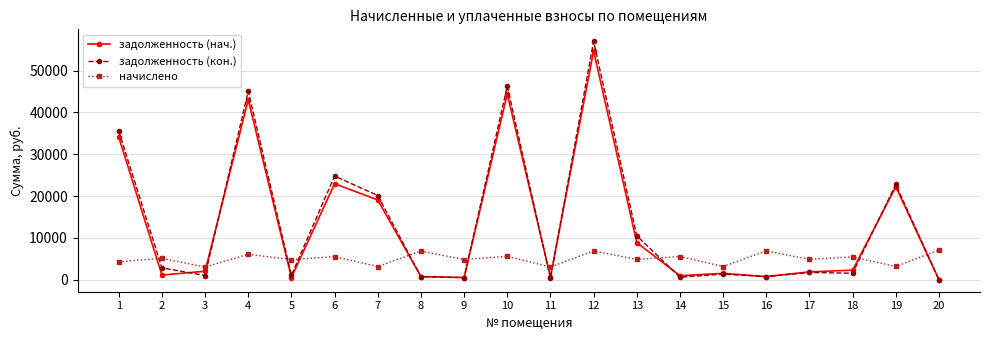

Where does the задолженность (кон.) series first go above 1758?

1